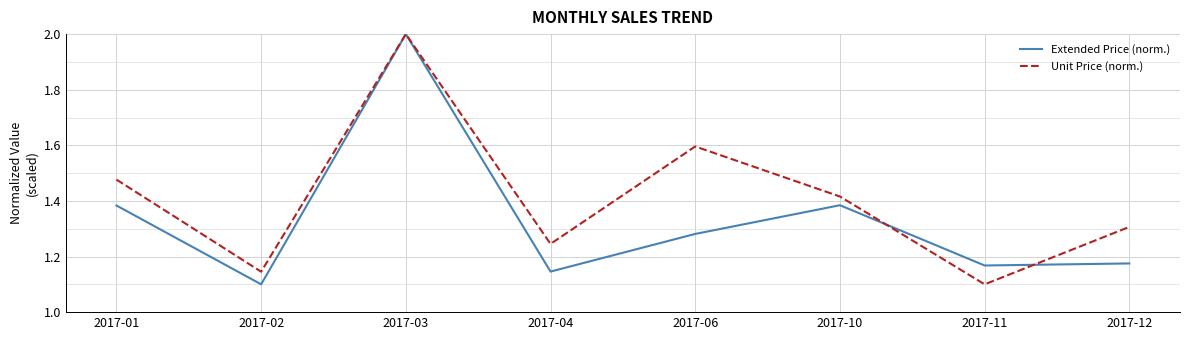

Between 2017-03 and 2017-10, which series saw the biggest shift?

Extended Price (norm.)